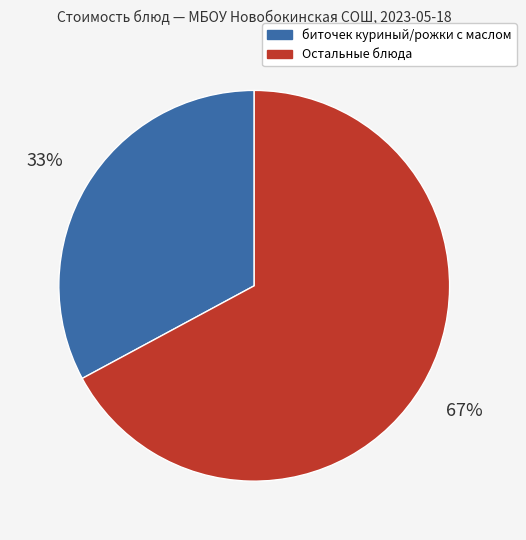

Is there any slice that represents more than half of the pie?

Yes